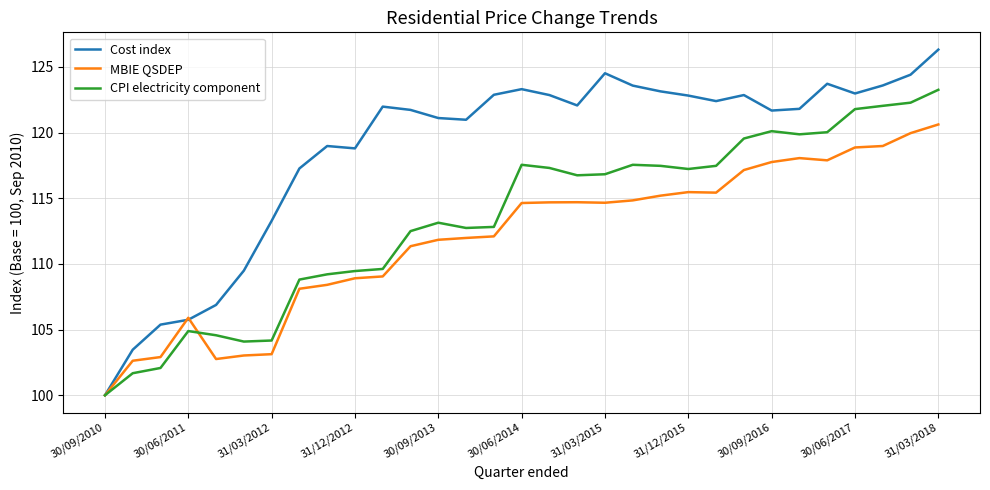

Which series has the largest total across all categories?

Cost index